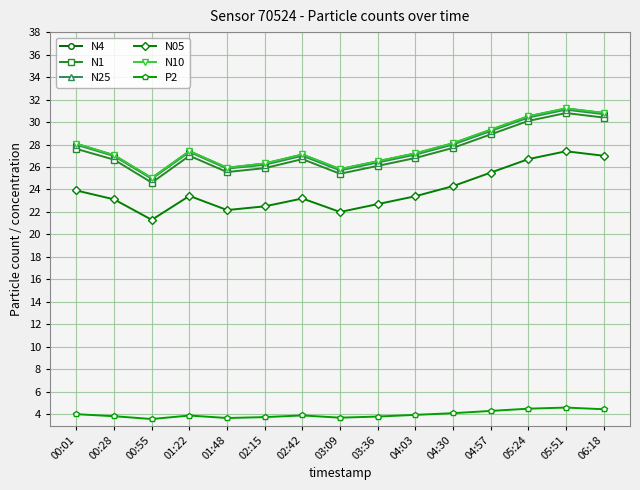

What is the maximum value shown in the chart?

31.2